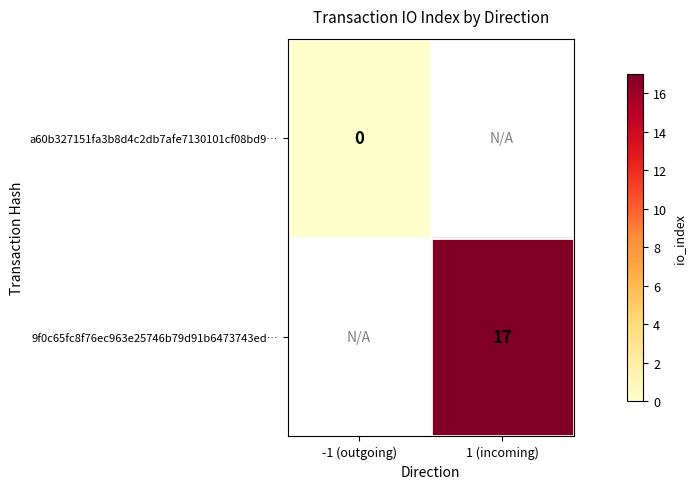

True or false: 9f0c65fc8f76ec963e25746b79d91b6473743ed… has a value of 17 at 1 (incoming).

True